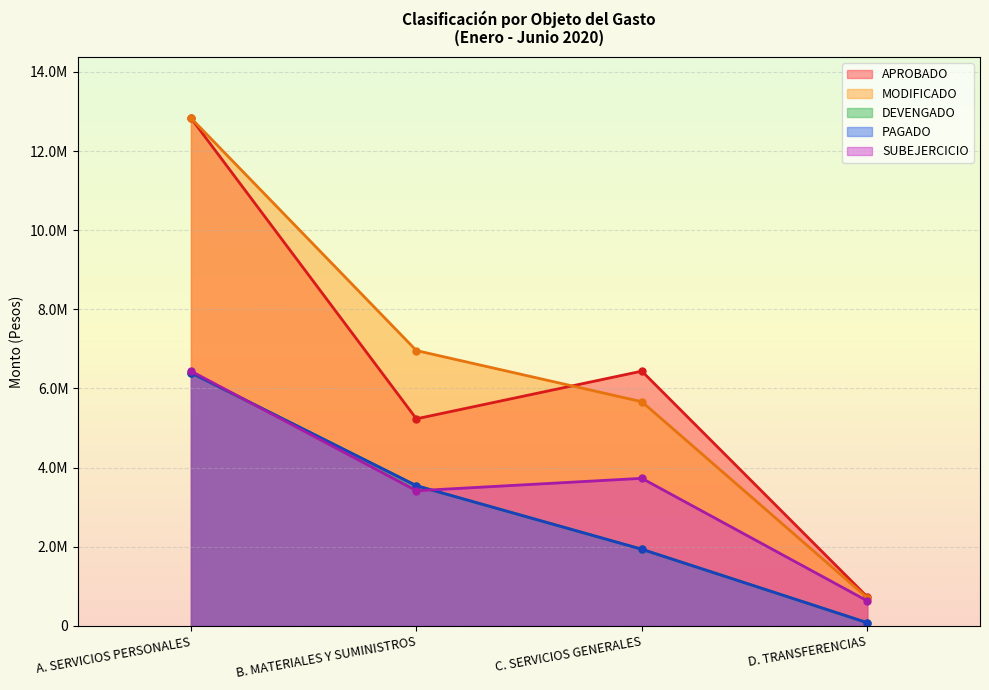

Which has a higher value, C. SERVICIOS GENERALES or D. TRANSFERENCIAS?

C. SERVICIOS GENERALES